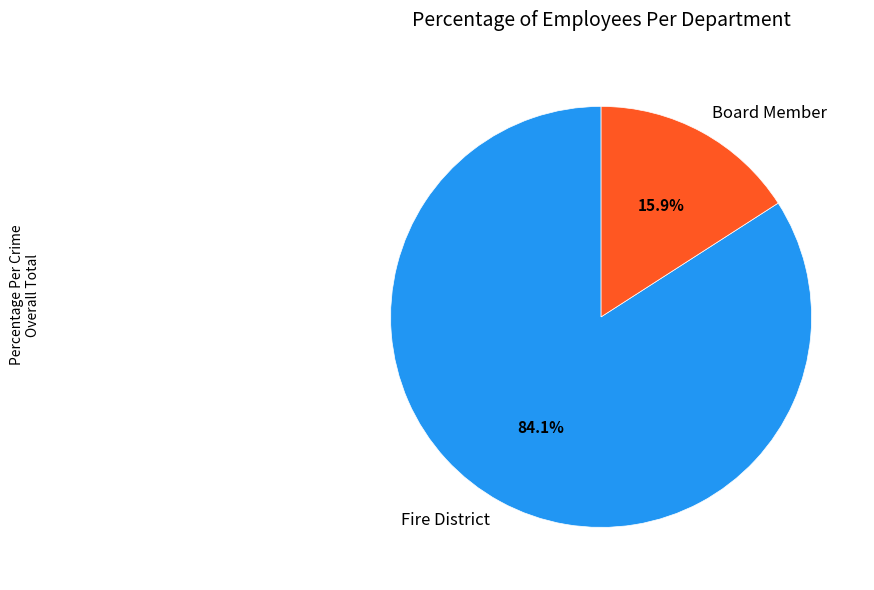

Which slice is the largest?

Fire District